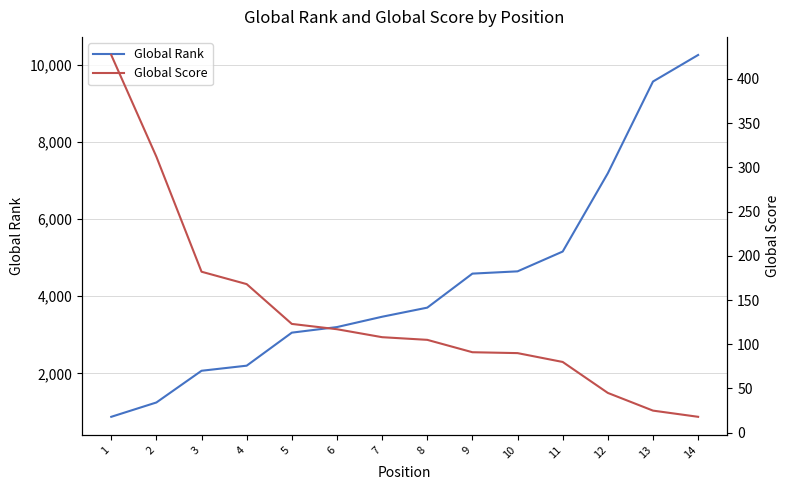

Does the chart display data point markers on the line(s)?

No